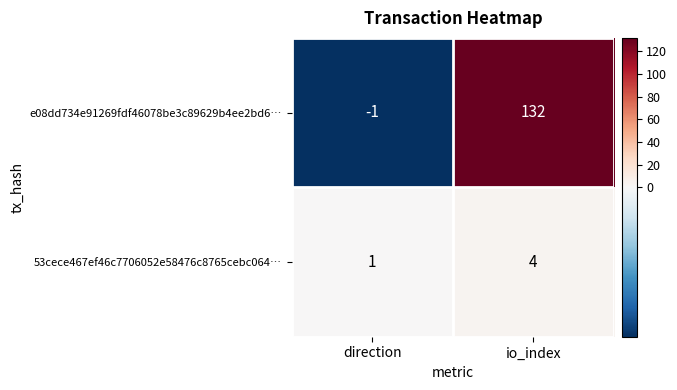

What is the sum of the 53cece467ef46c7706052e58476c8765cebc064… values at direction and io_index?

5